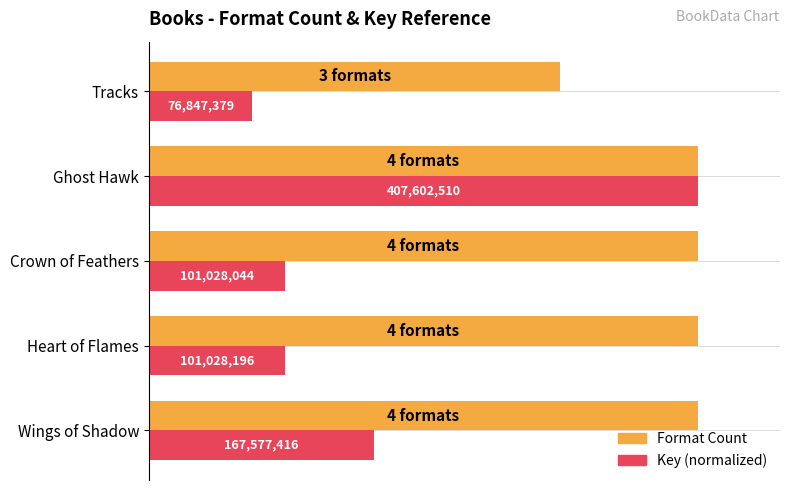

What are all the series names shown in the legend?

Format Count, Key (normalized)